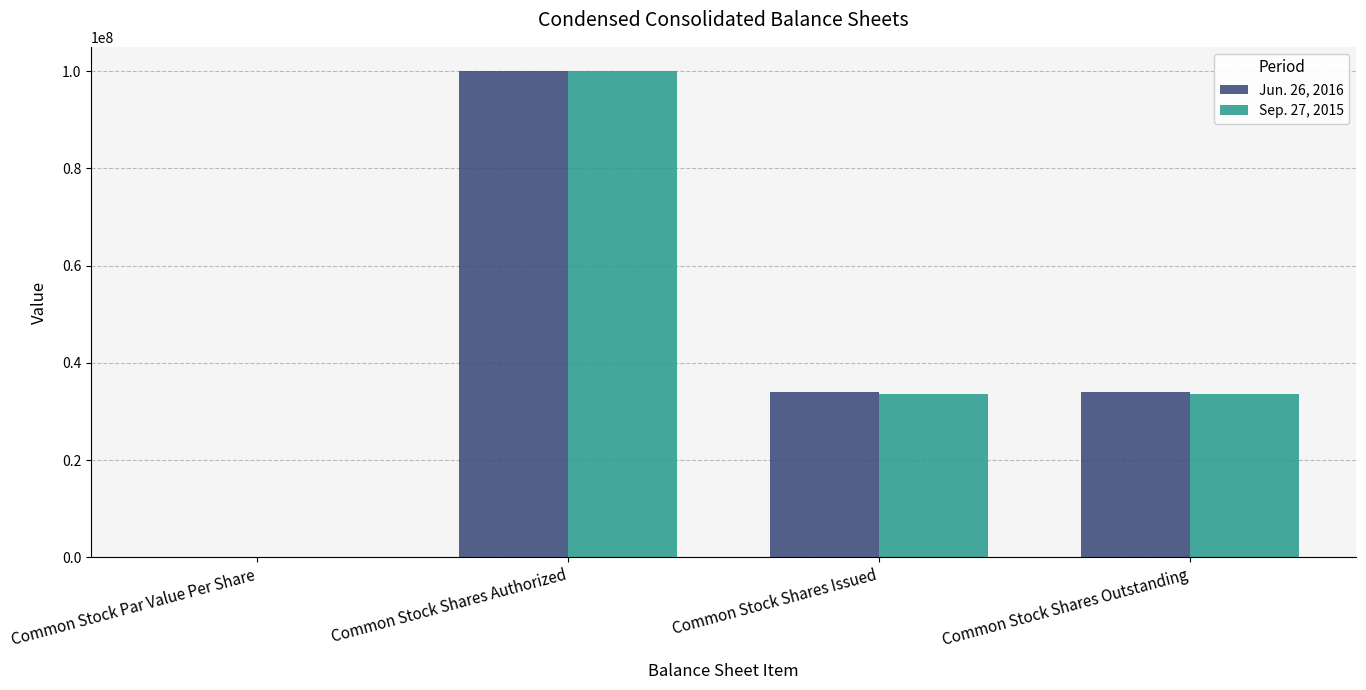

Which category has the highest value across all series?

Common Stock Shares Authorized